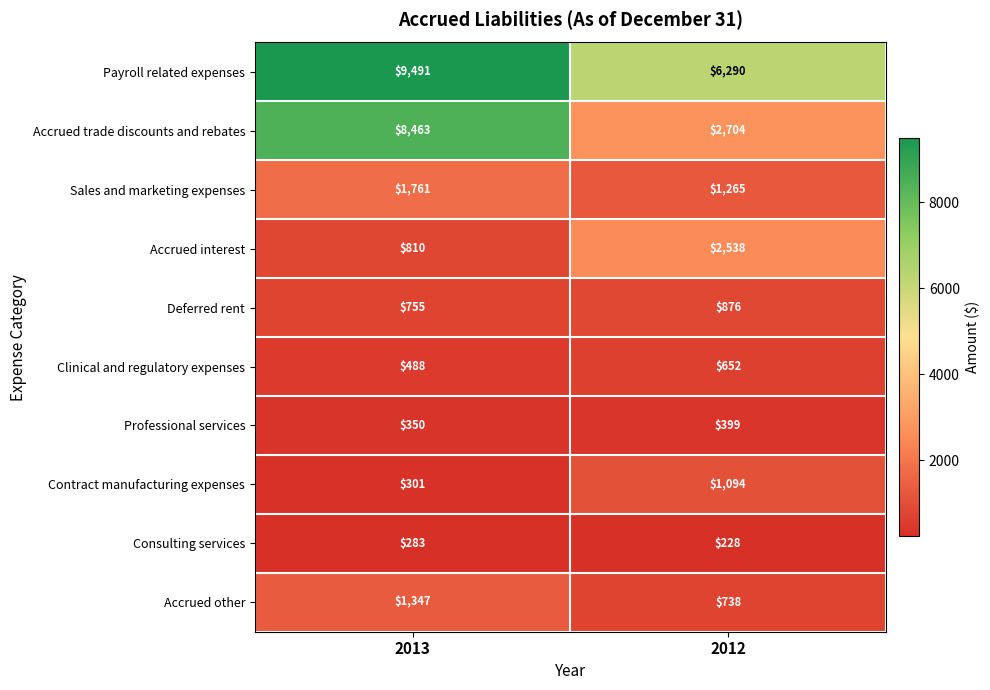

How many series are shown in this chart?

10